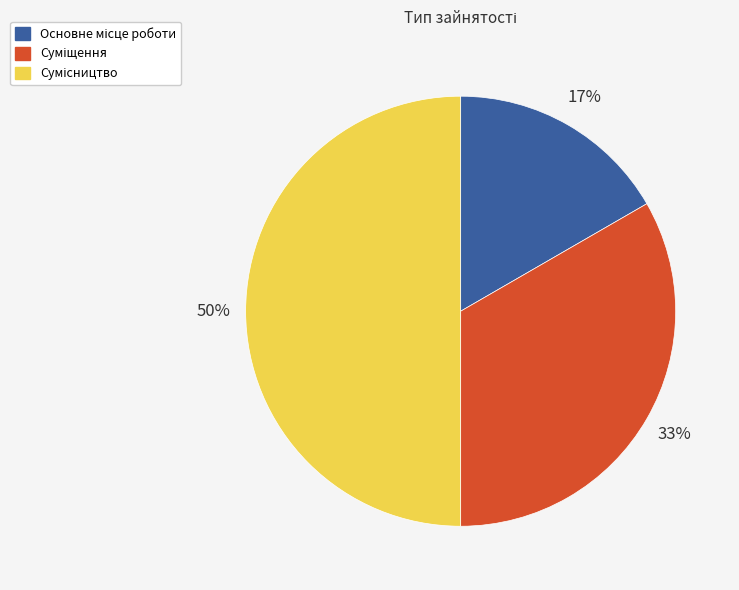

To the nearest percent, what is the difference between the largest and smallest slice percentages?

33%